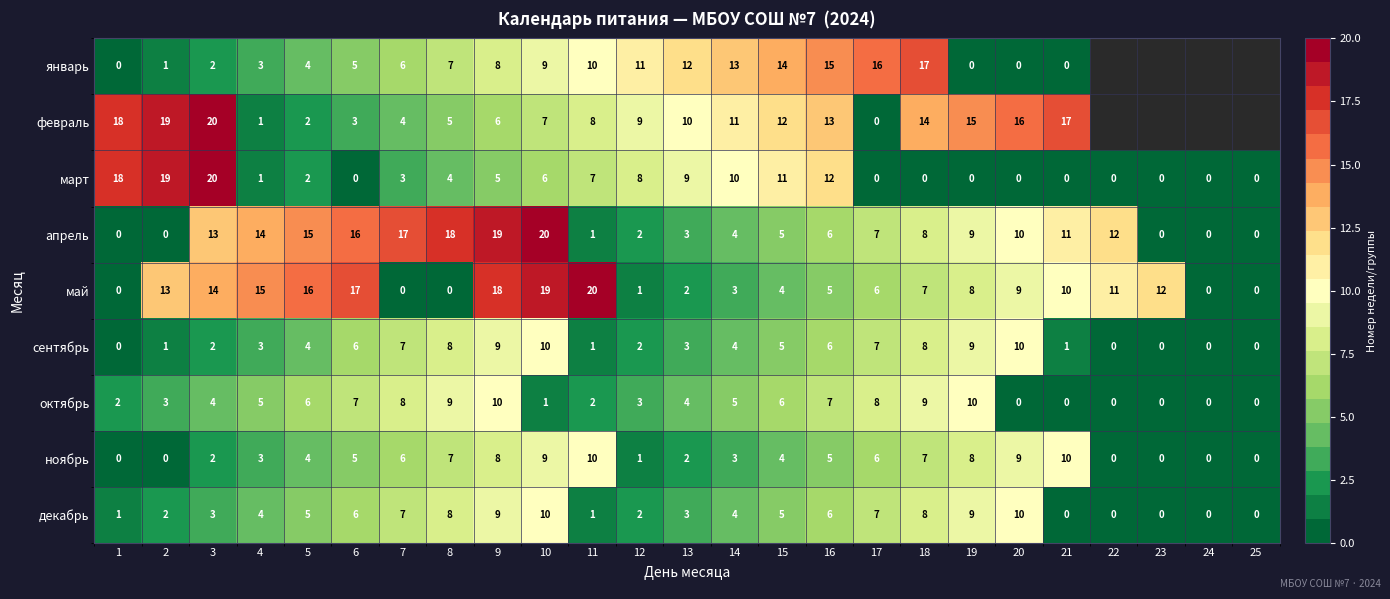

What is the difference between the maximum and minimum values in the апрель series?

20